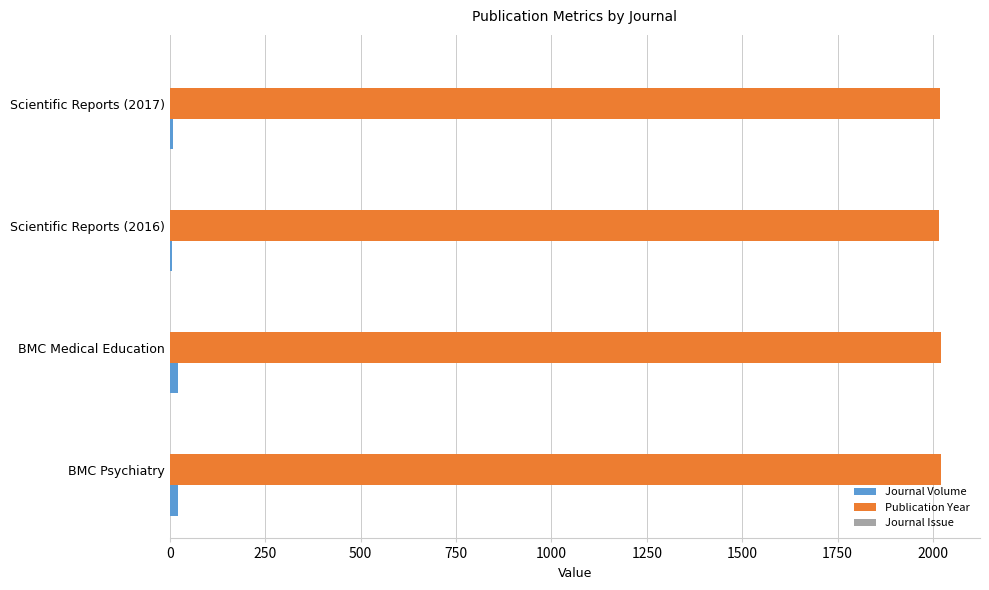

Which series has the largest total across all categories?

Publication Year